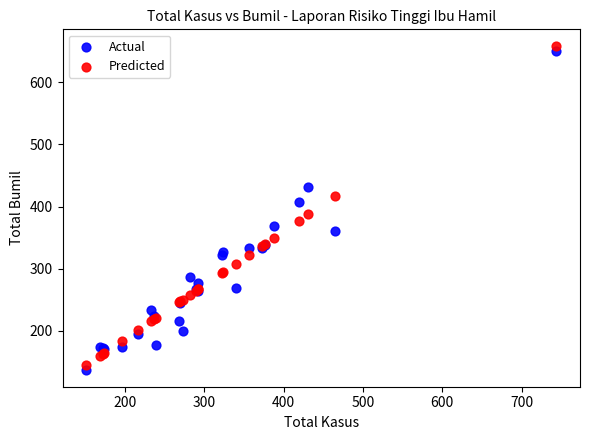

Which series has the largest Y range (max minus min)?

Predicted